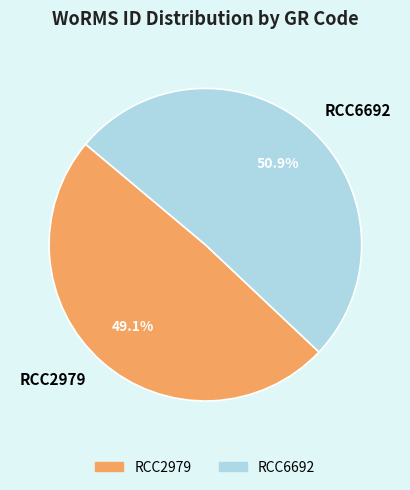

Which category accounts for the majority?

RCC6692